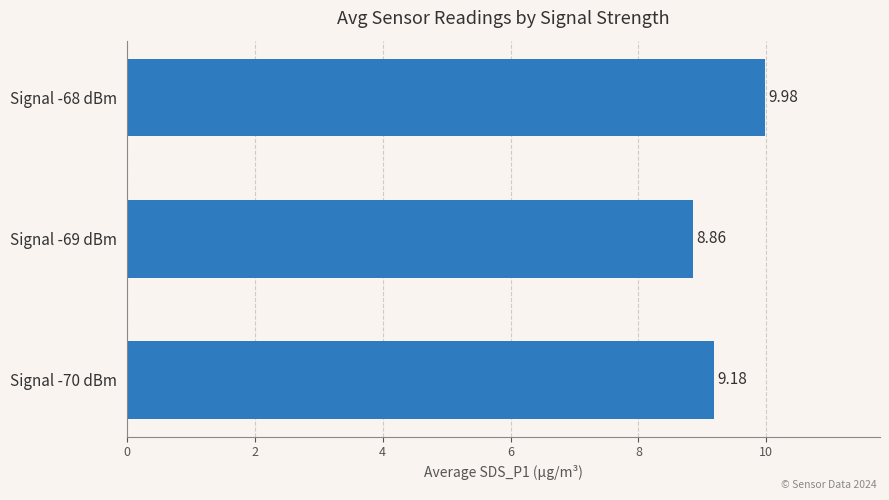

Which category has the highest value across all series?

Signal -68 dBm